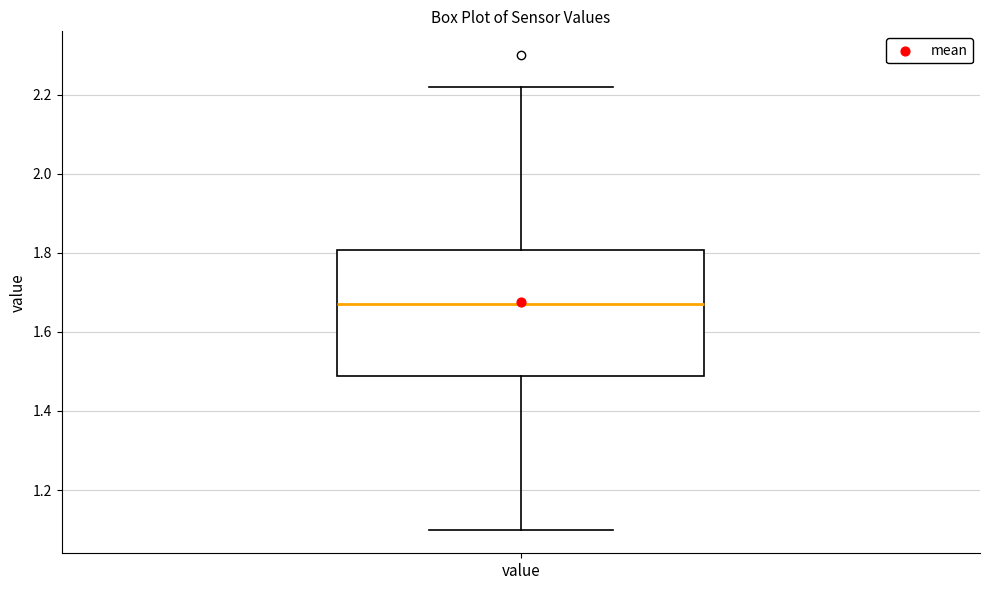

Where is the lower edge of the box for value on the y-axis? The values are not printed on the chart, so give them approximately, as read against the axis.

1.48